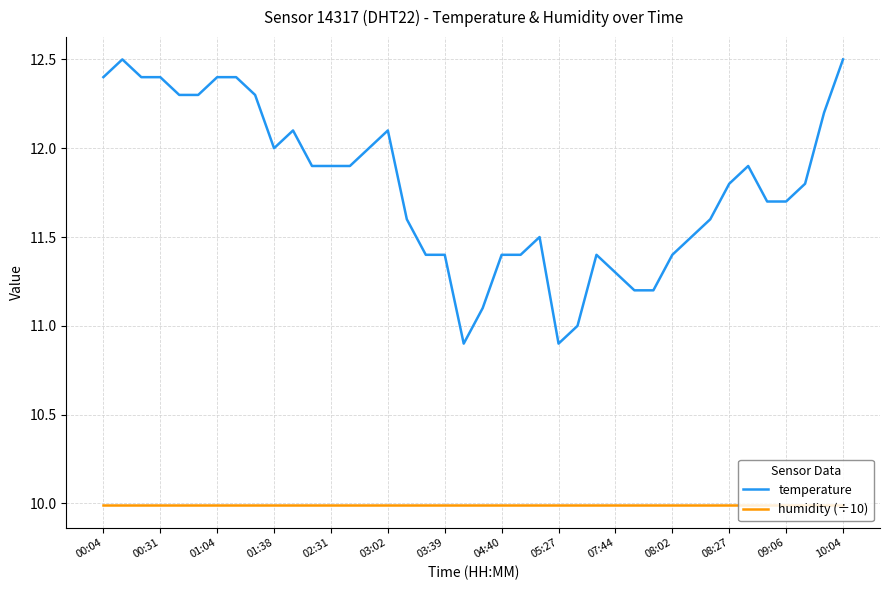

What is the difference between the maximum and minimum values in the temperature series?

1.6